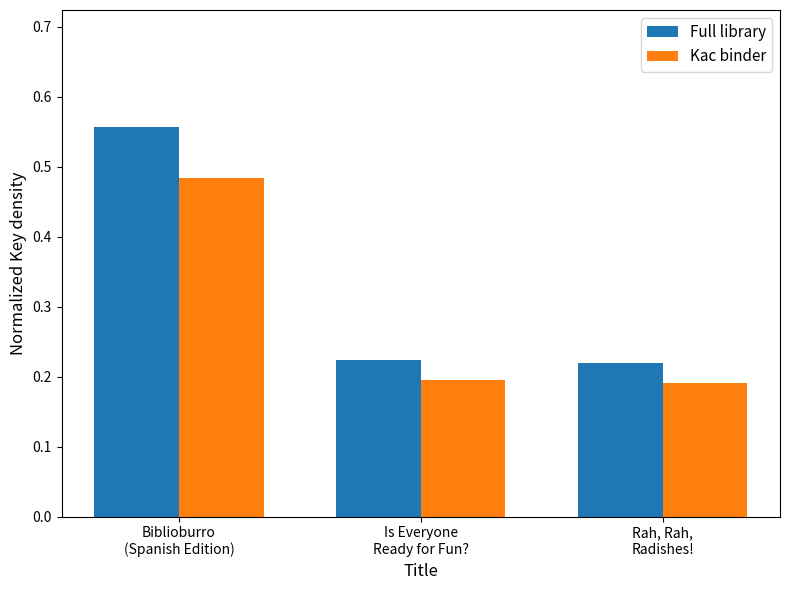

Which series has the largest total across all categories?

Full library